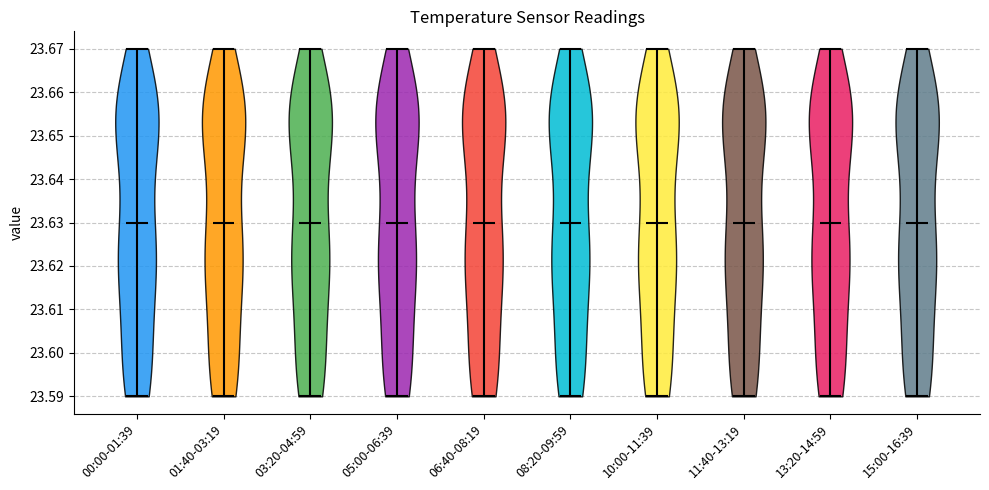

Reading left to right, read every violin against the y-axis: where its median line is, and the lowest and highest points it reaches. The values are not printed on the chart, so give them approximately, as read against the axis.

00:00-01:39: median line 23.63, lowest point 23.59, highest point 23.67
01:40-03:19: median line 23.63, lowest point 23.59, highest point 23.67
03:20-04:59: median line 23.63, lowest point 23.59, highest point 23.67
05:00-06:39: median line 23.63, lowest point 23.59, highest point 23.67
06:40-08:19: median line 23.63, lowest point 23.59, highest point 23.67
08:20-09:59: median line 23.63, lowest point 23.59, highest point 23.67
10:00-11:39: median line 23.63, lowest point 23.59, highest point 23.67
11:40-13:19: median line 23.63, lowest point 23.59, highest point 23.67
13:20-14:59: median line 23.63, lowest point 23.59, highest point 23.67
15:00-16:39: median line 23.63, lowest point 23.59, highest point 23.67